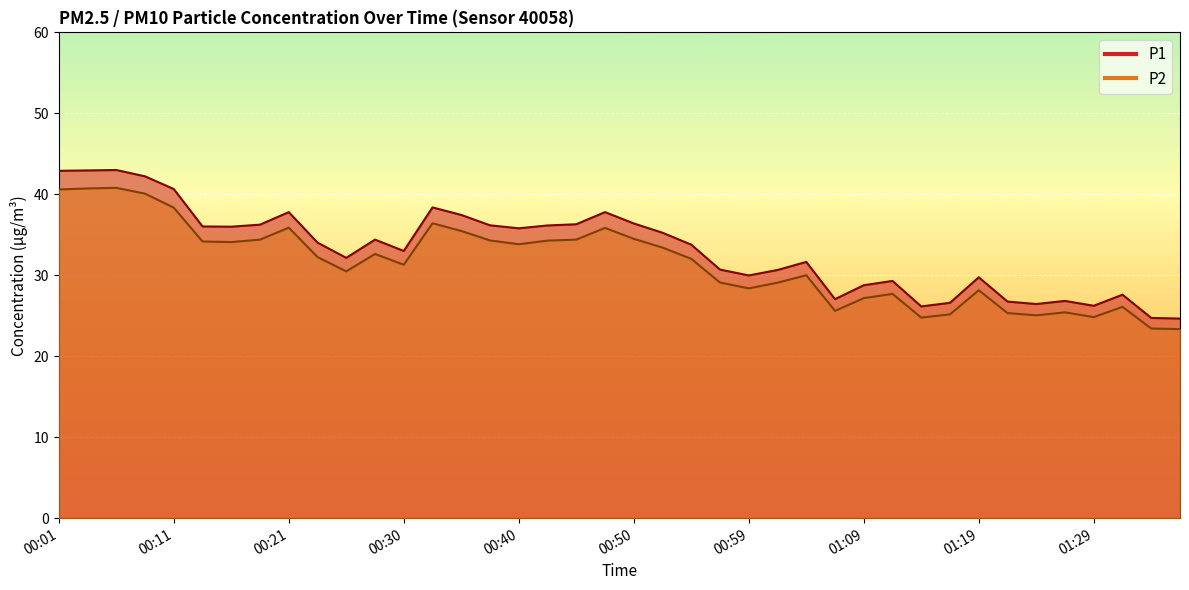

True or false: P2 has a value of 40.7 at 00:04.

True